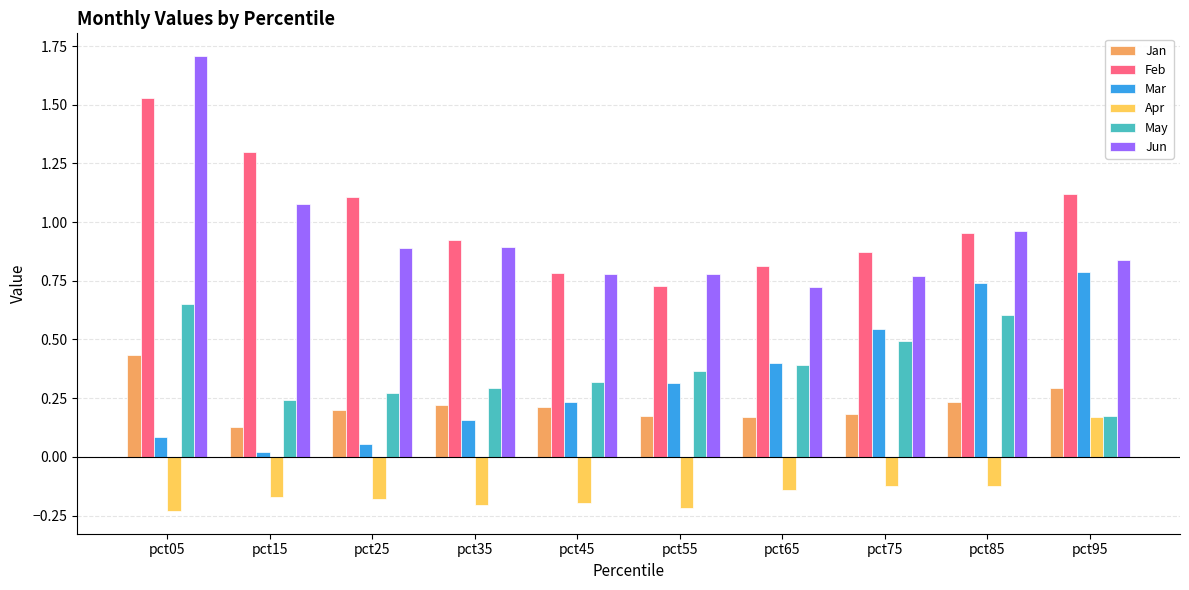

How many bars are there in each group?

6